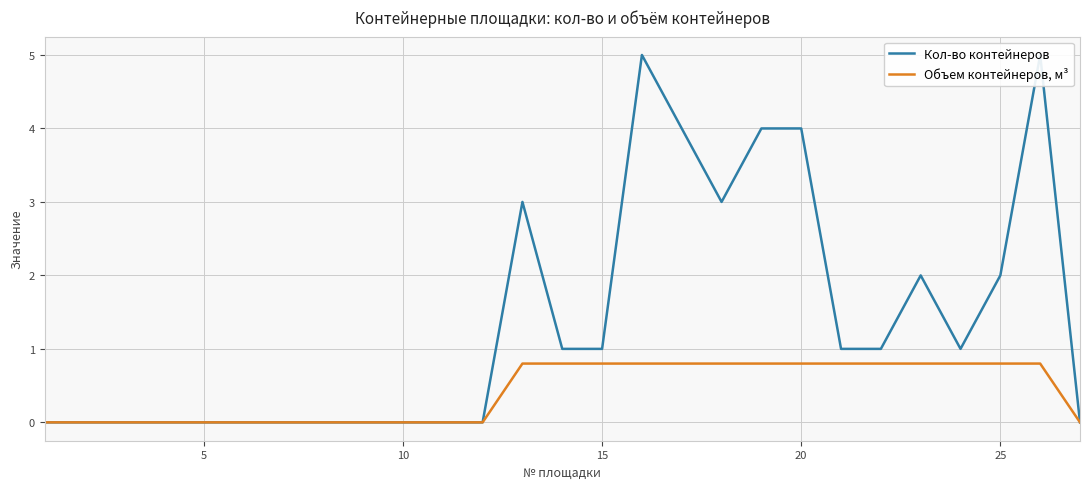

The value of Объем контейнеров, м³ at 10 is -0.4. True or false?

False